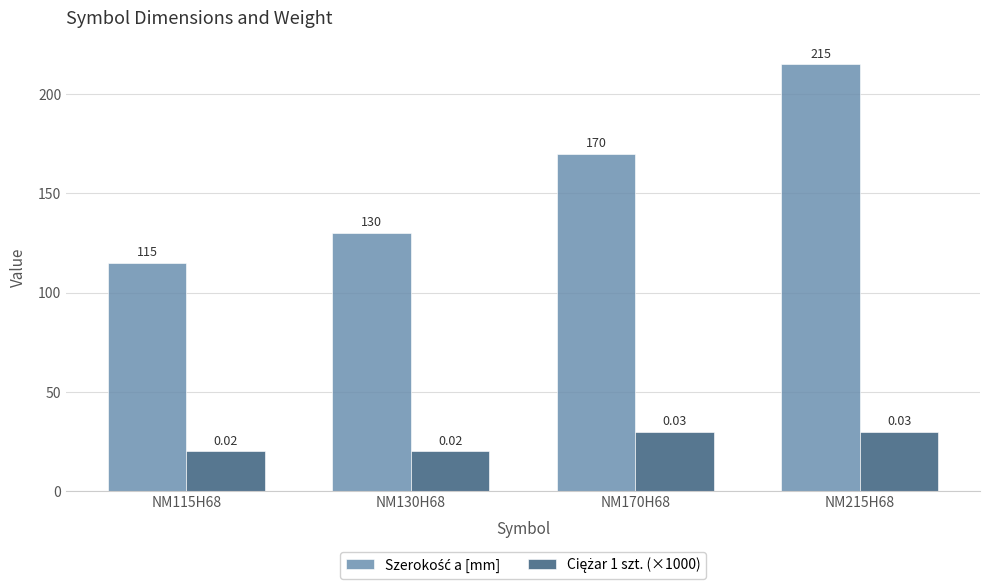

What is the total value across all series at NM130H68?

150